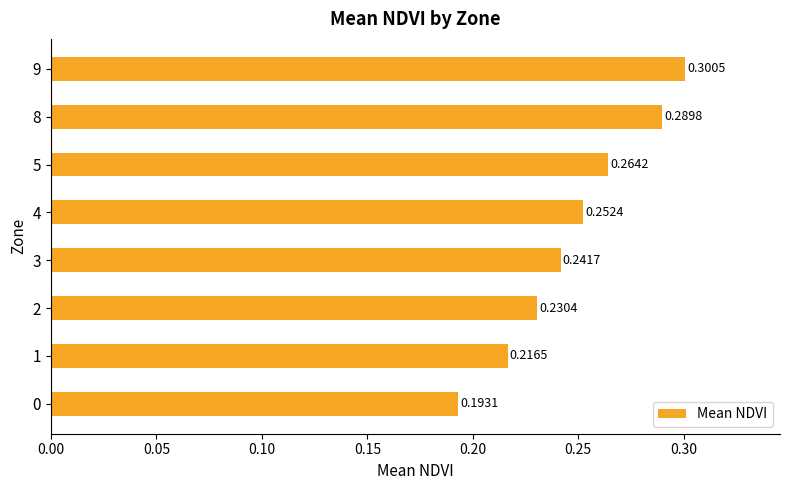

Does the chart contain any negative values?

No